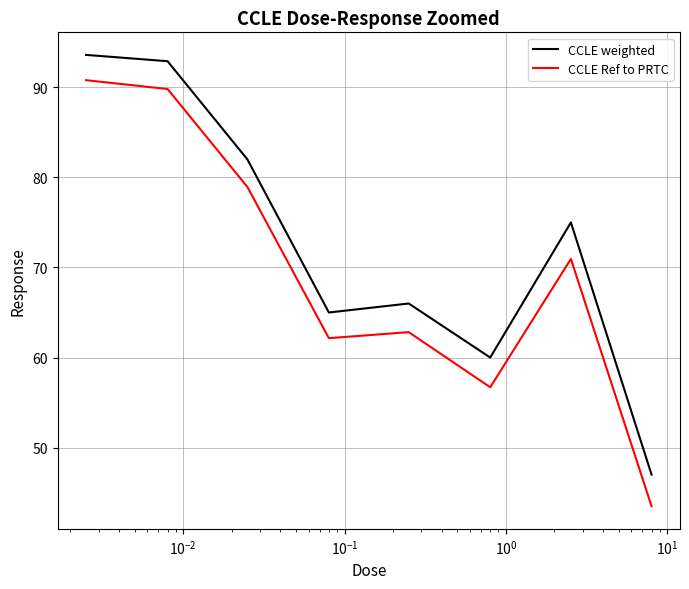

How many lines are shown in the chart?

2